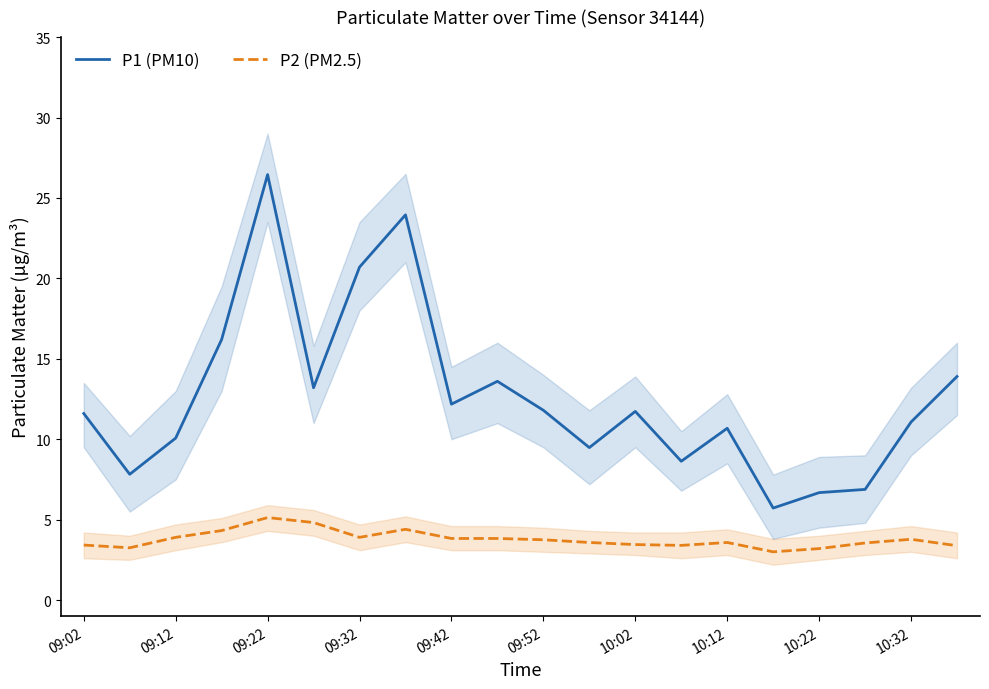

What is the average value of the P2 (PM2.5) series?

3.8